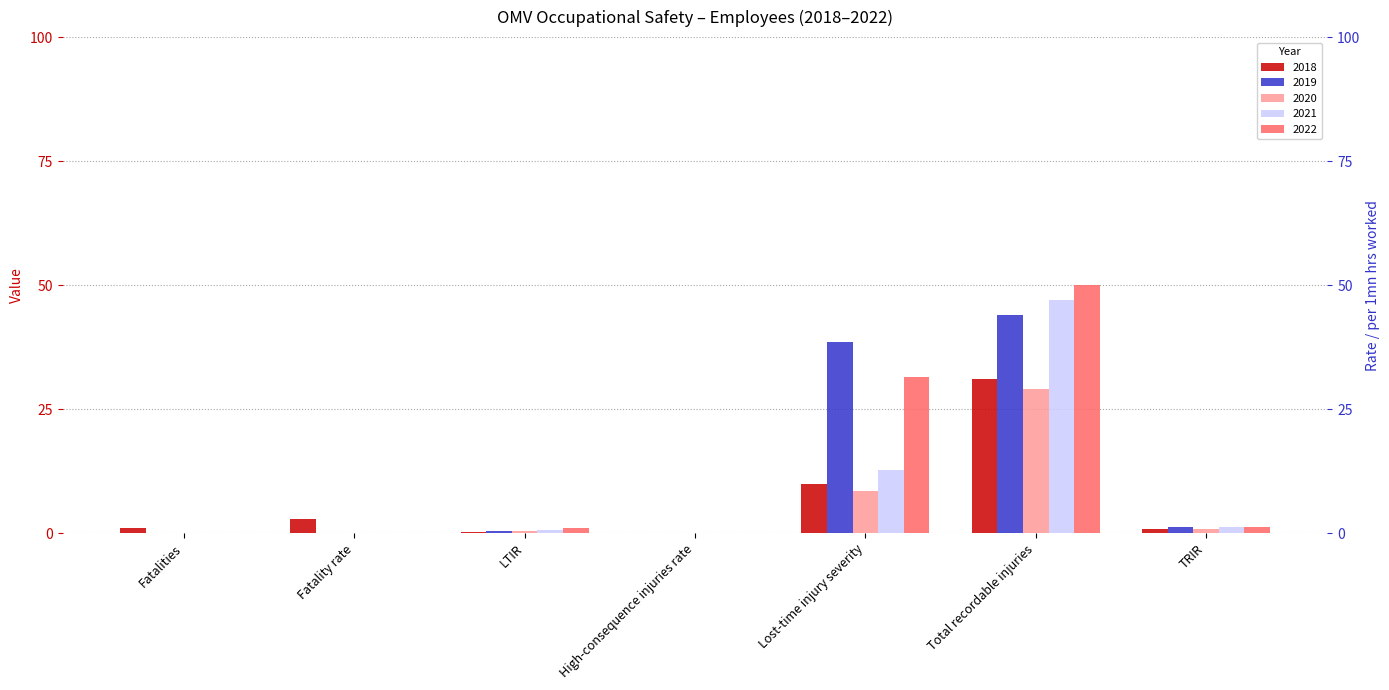

List the series in order of their peak value, lowest first.

2020, 2018, 2019, 2021, 2022